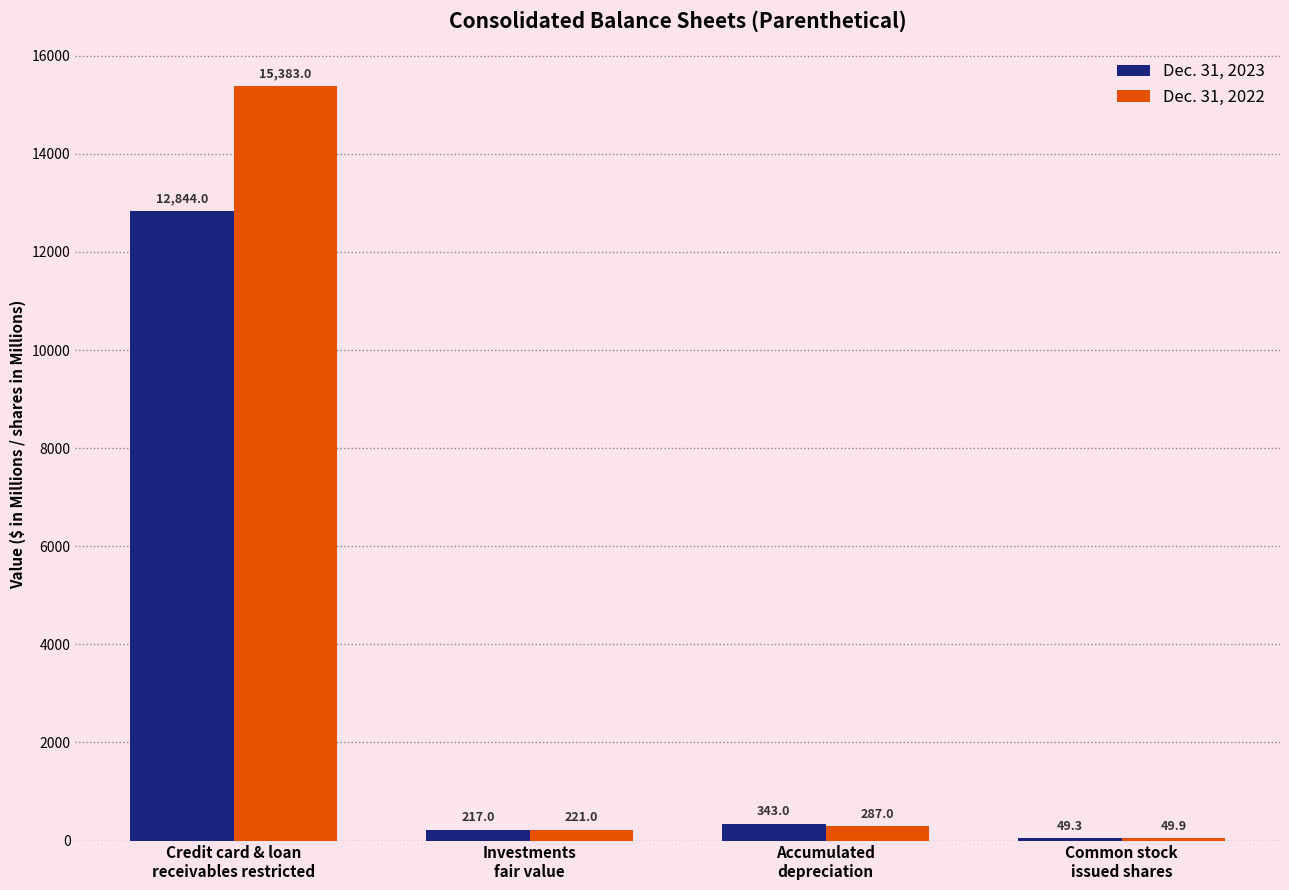

Rank the series at Common stock
issued shares from lowest to highest value.

Dec. 31, 2023, Dec. 31, 2022